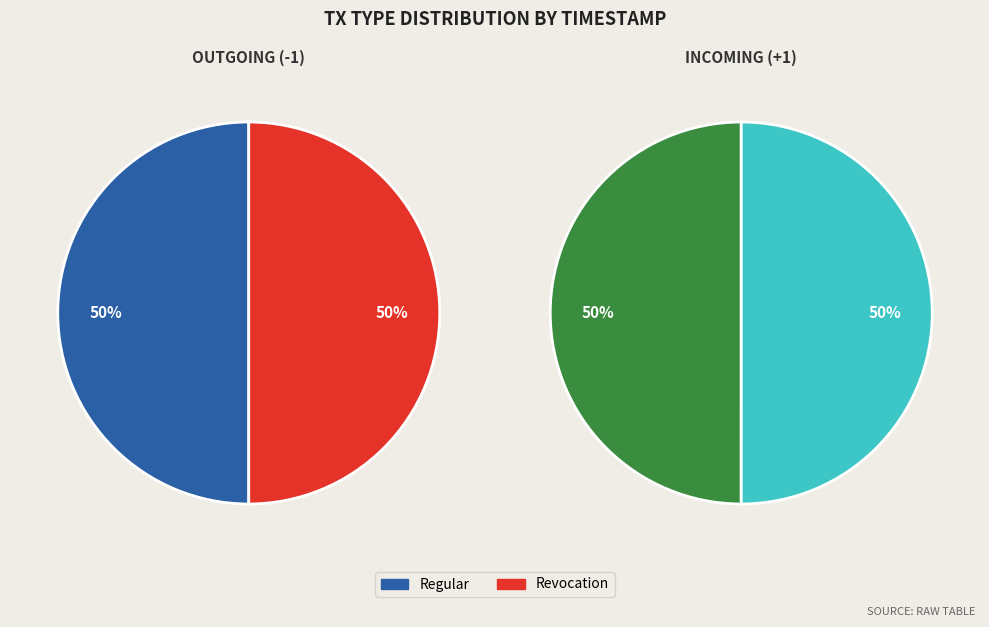

Rank the categories by value from lowest to highest.

Revocation, Regular